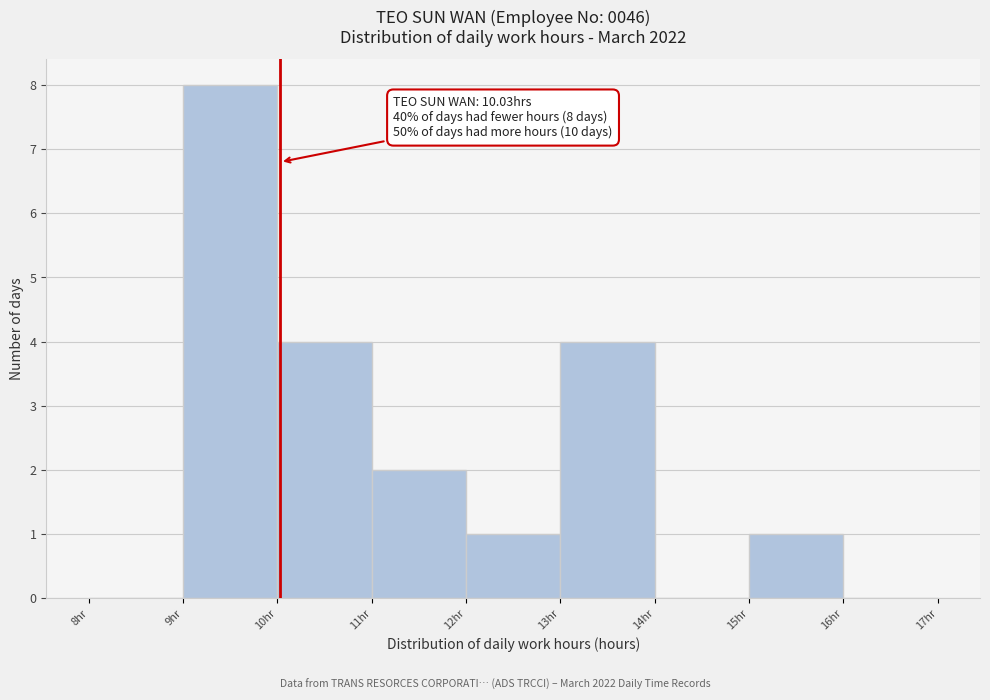

Over which range of the x-axis is the bar tallest?

9 to 10